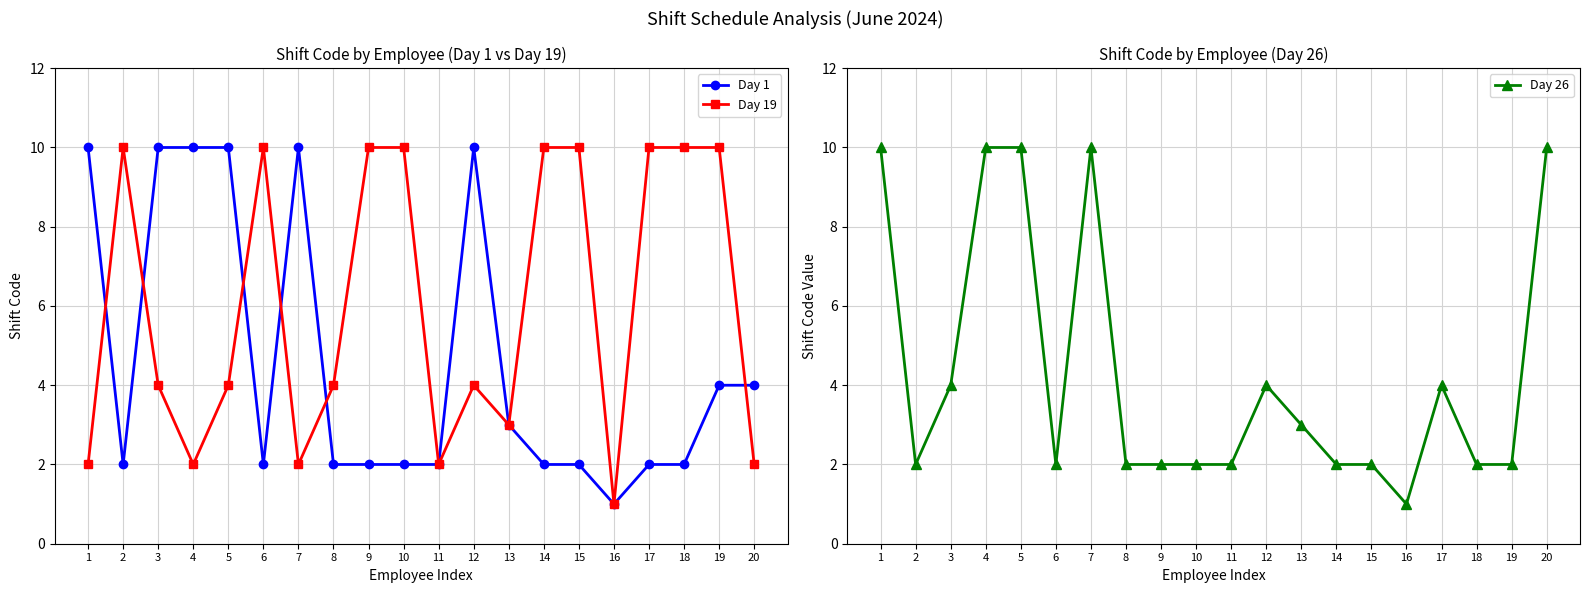

At which category is the sum across all series the highest?

5